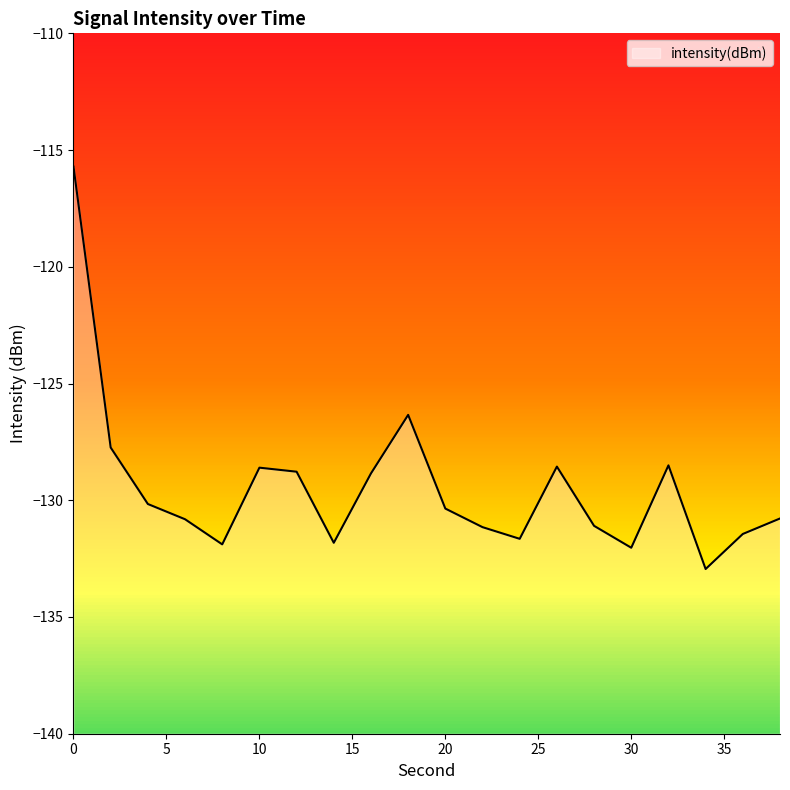

Does the chart display data point markers on the line(s)?

No